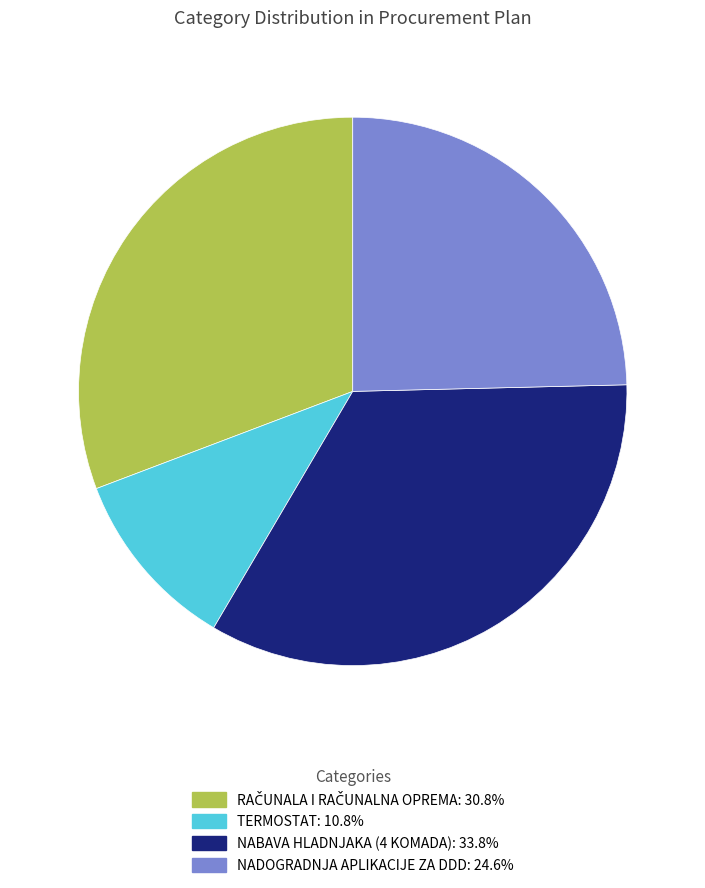

Between NABAVA HLADNJAKA (4 KOMADA) and NADOGRADNJA APLIKACIJE ZA DDD, which is larger?

NABAVA HLADNJAKA (4 KOMADA)